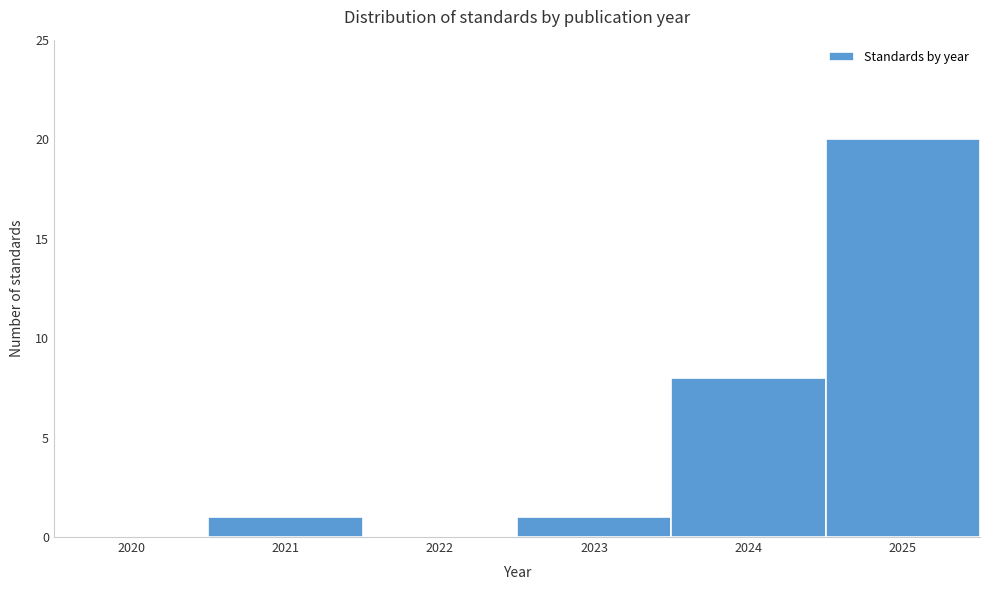

Reading right to left, transcribe all the data shown in this chart.

2025=20	2024=8	2023=1	2022=0	2021=1	2020=0